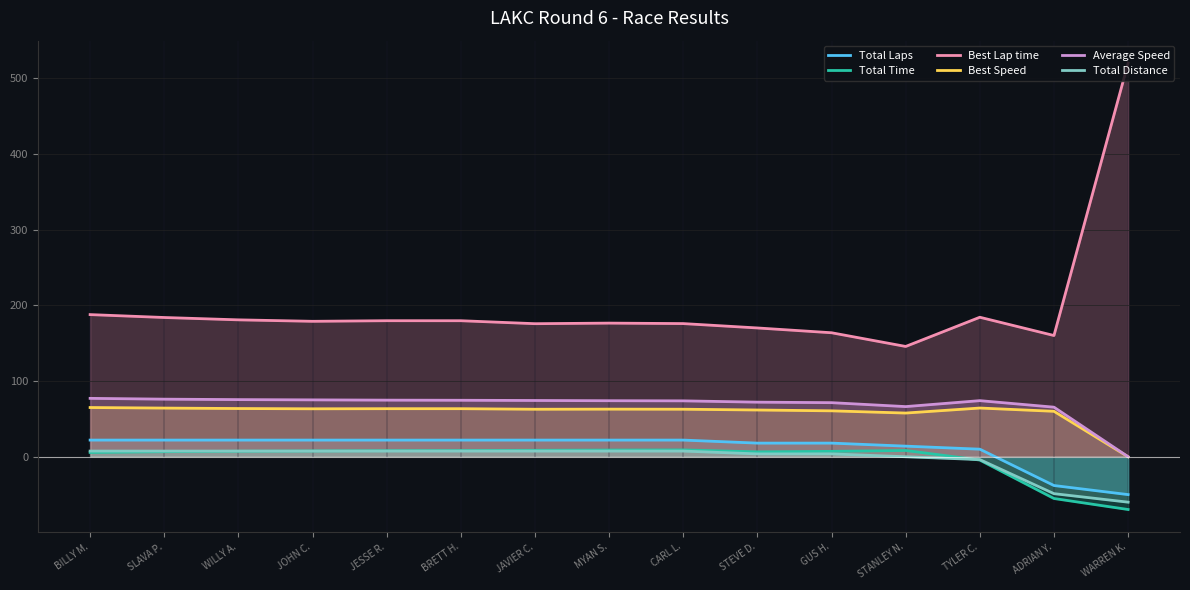

True or false: Total Distance has a value of 7.5 at WILLY A..

True